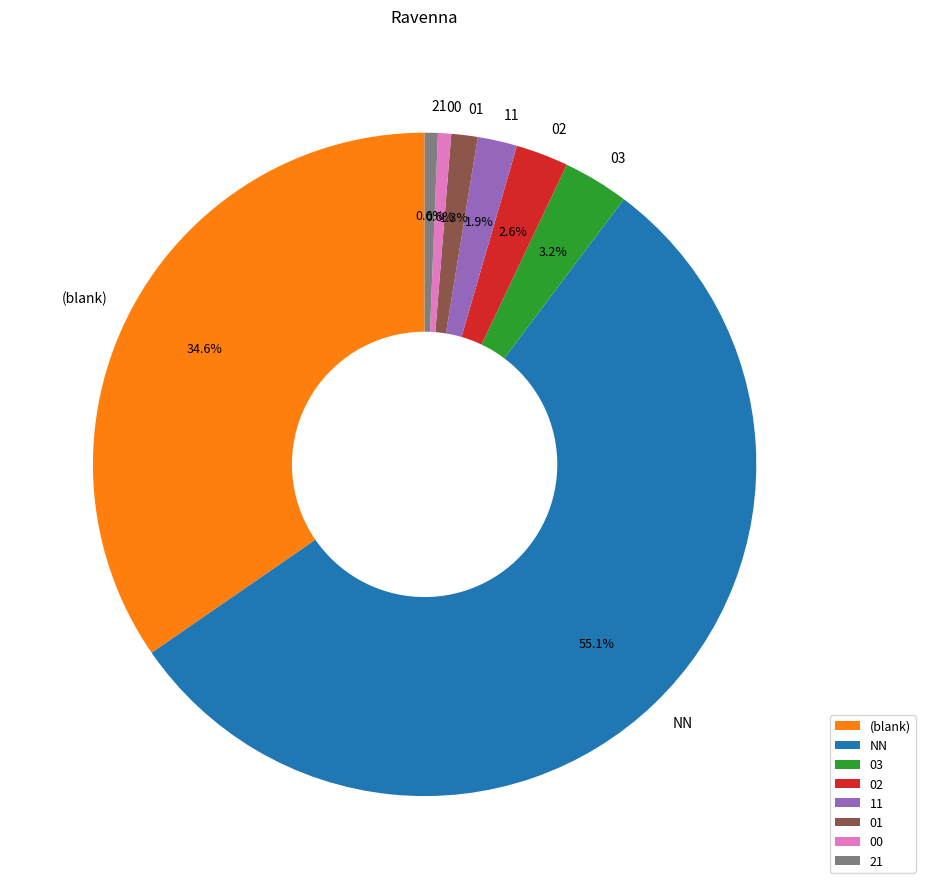

Is it true that 11 is 2% of the pie?

True